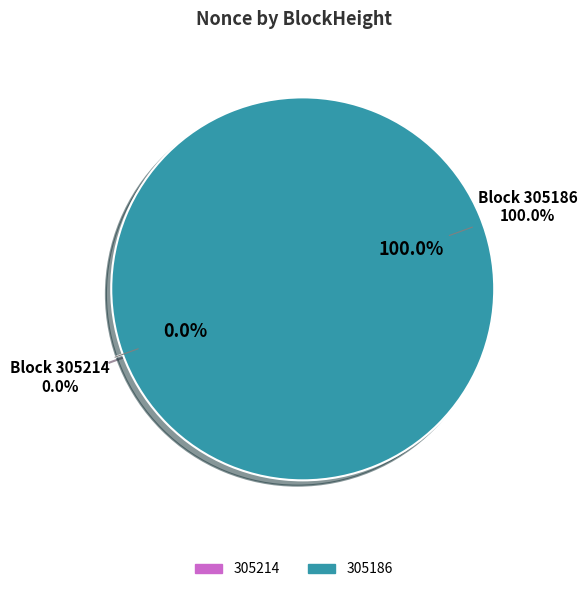

Which slice is the largest?

305186